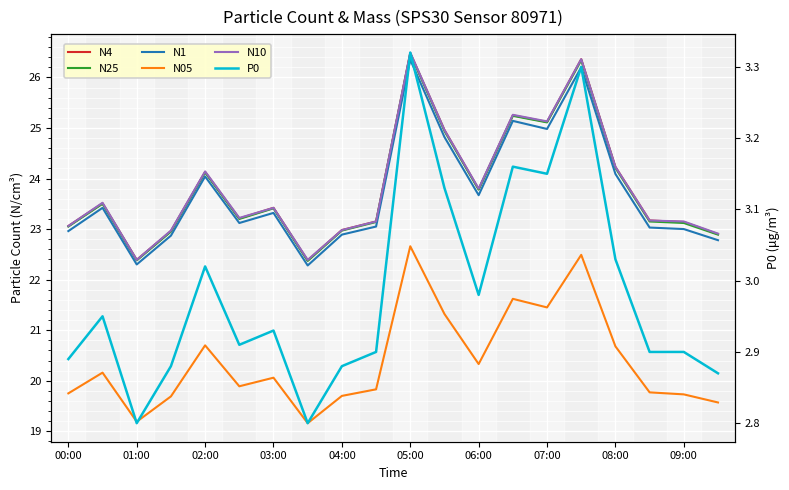

True or false: N25 has more than 2 interior local peaks.

True